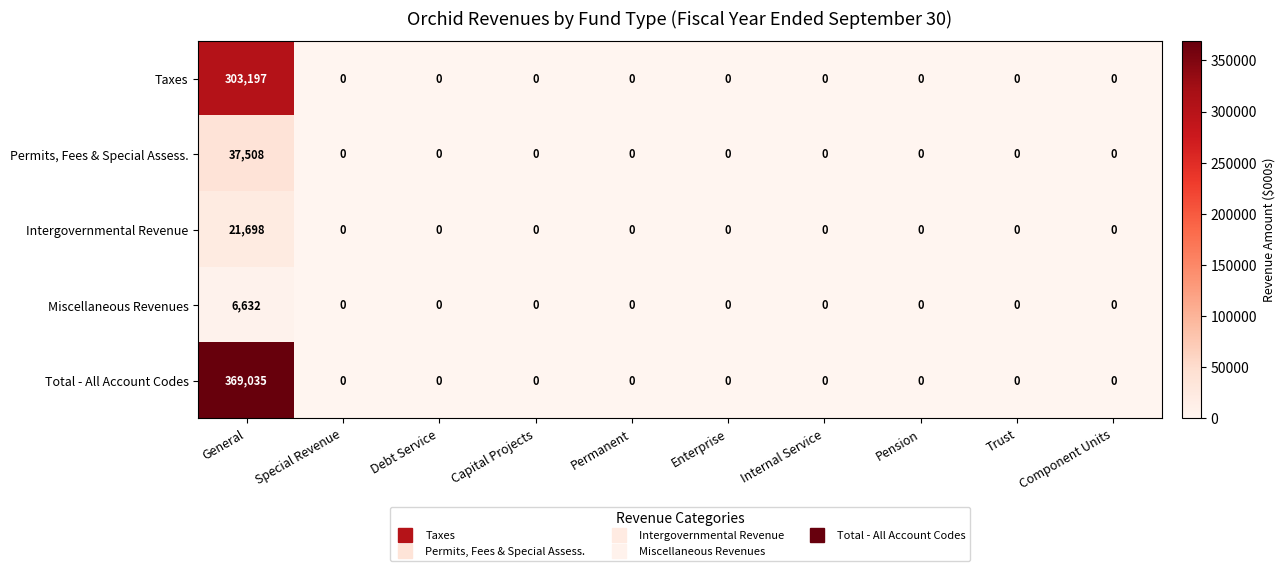

Which label corresponds to the largest value in the chart?

General